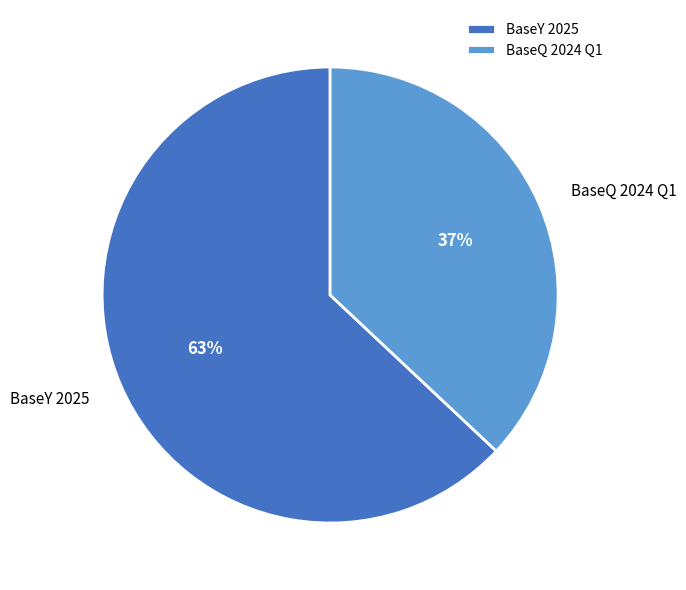

To the nearest percent, what is the average slice percentage?

50%